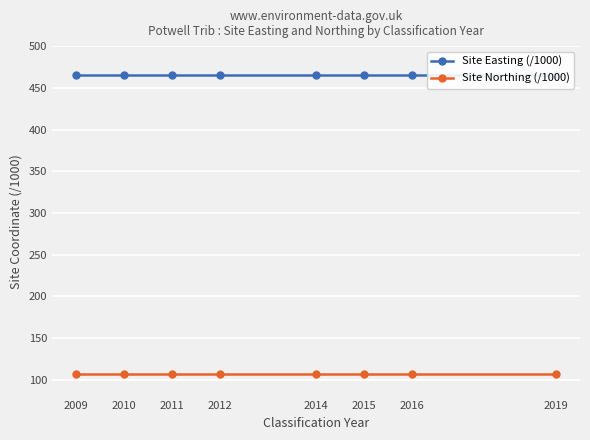

Which series has the largest range (max minus min)?

Site Easting (/1000)